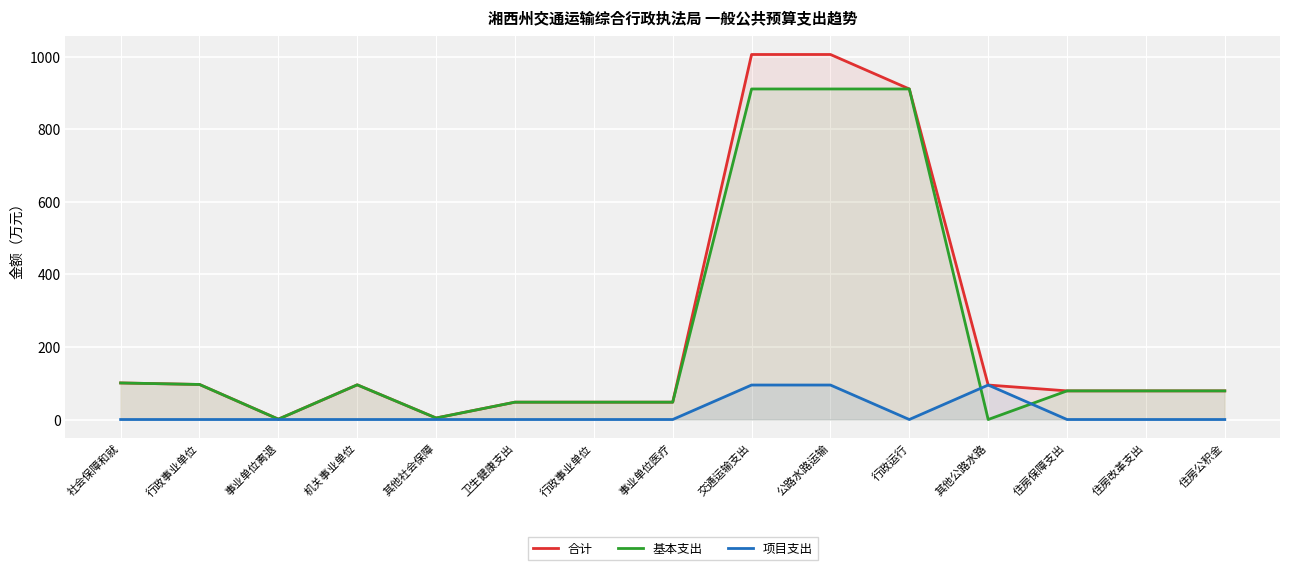

Where do 项目支出 and 基本支出 first cross each other?

行政运行 and 其他公路水路